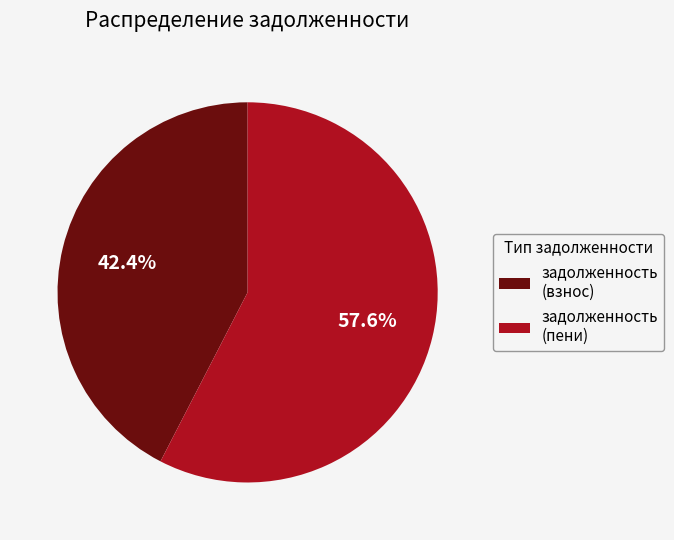

Which category has the smallest portion of the pie?

задолженность (взнос)